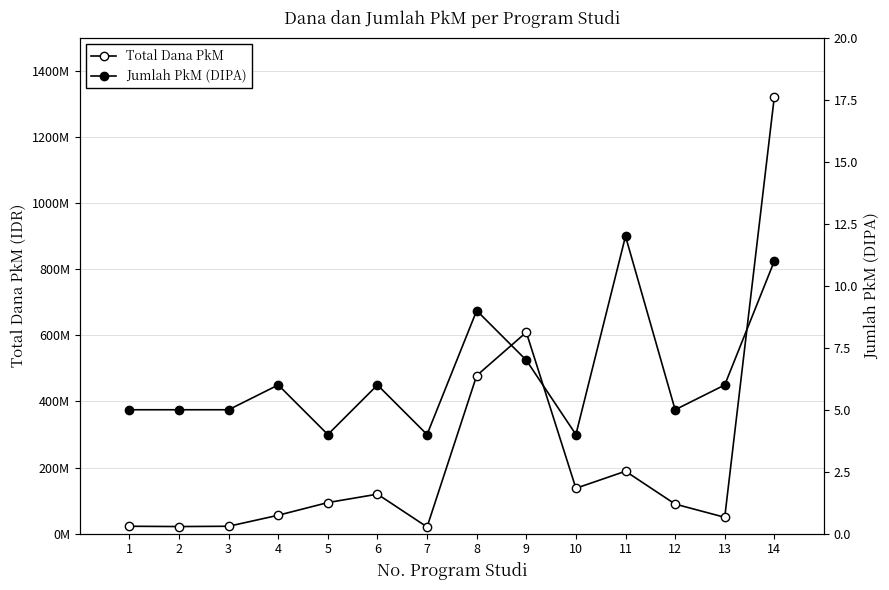

What is the value of the Total Dana PkM point at the 13th from the left?

49643333.3